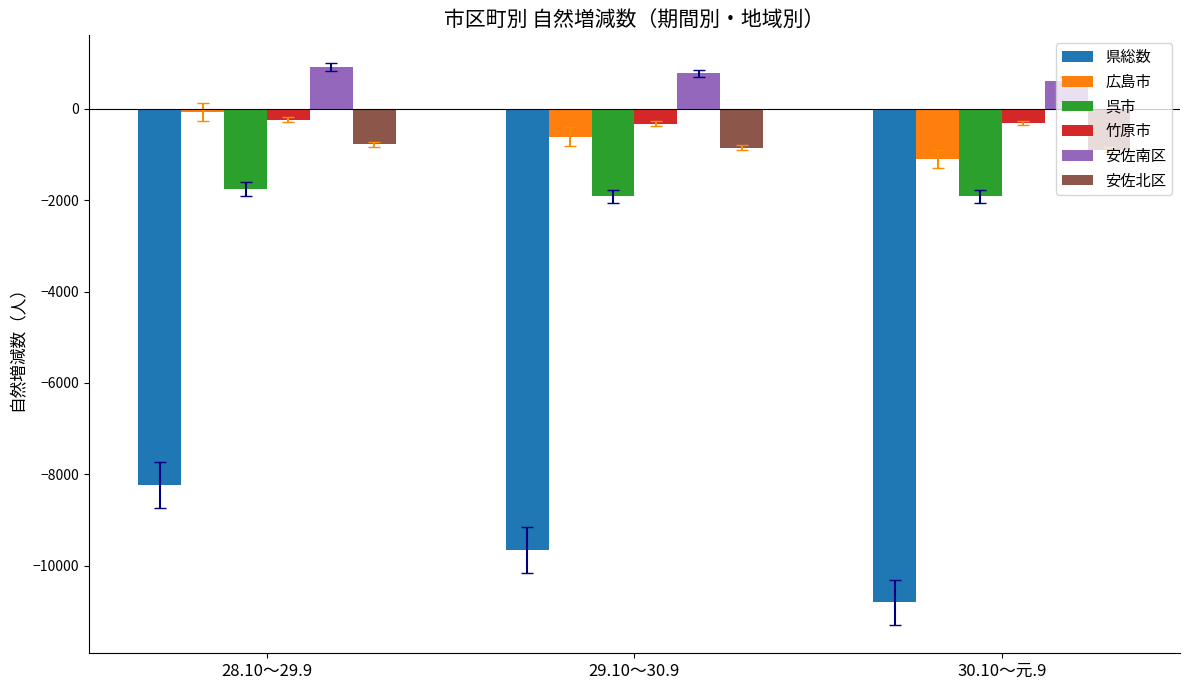

What is the highest value of the 安佐南区 series?

915